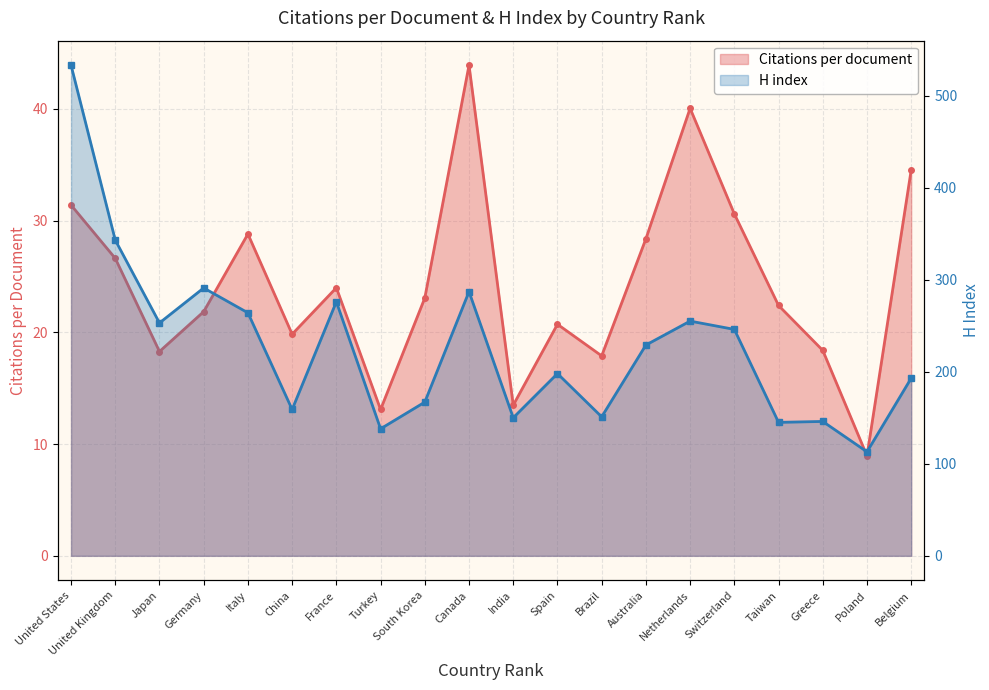

Which series has the largest total across all categories?

H index